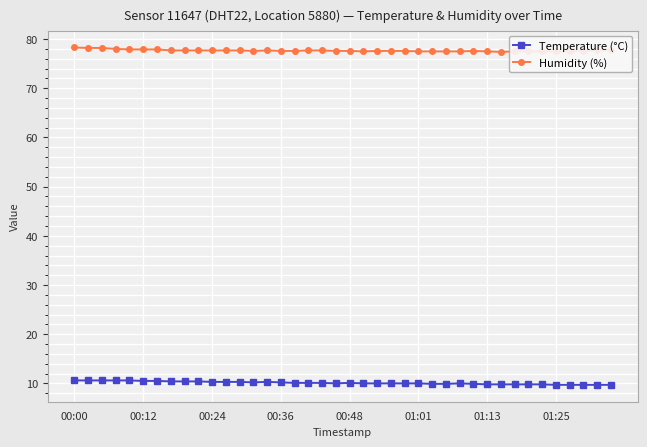

List the series in order of their peak value, lowest first.

Temperature (°C), Humidity (%)